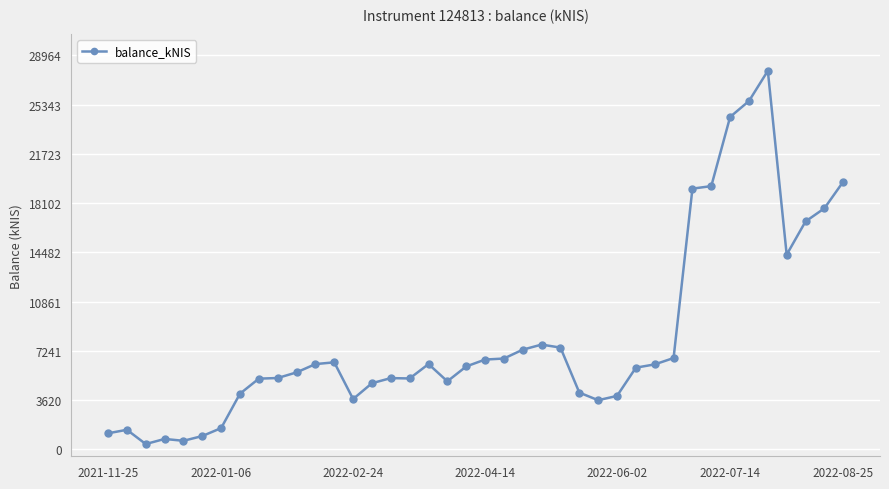

What is the greatest value displayed?

27828.2